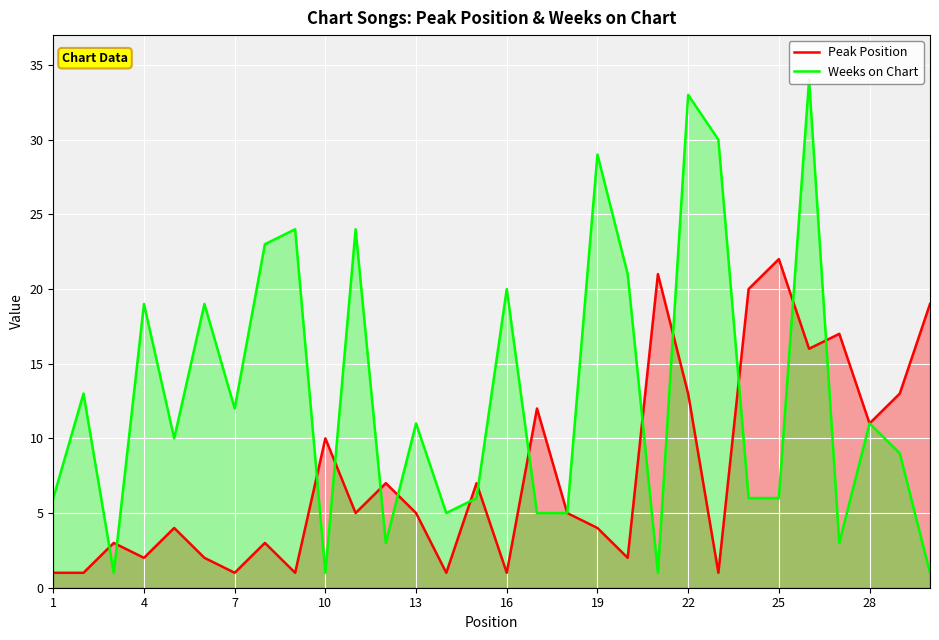

What is the sum of the Peak Position values at 28 and 16?

12